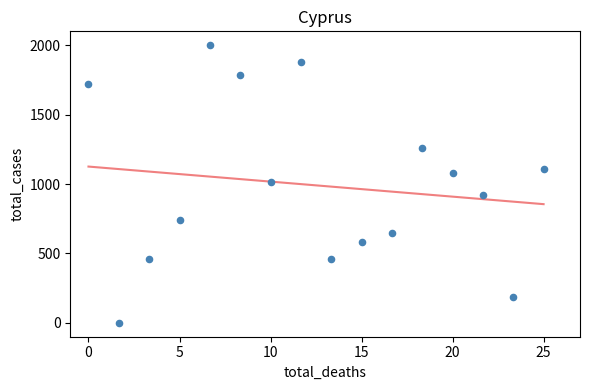

What is the range of X values (max minus min)?

25.0